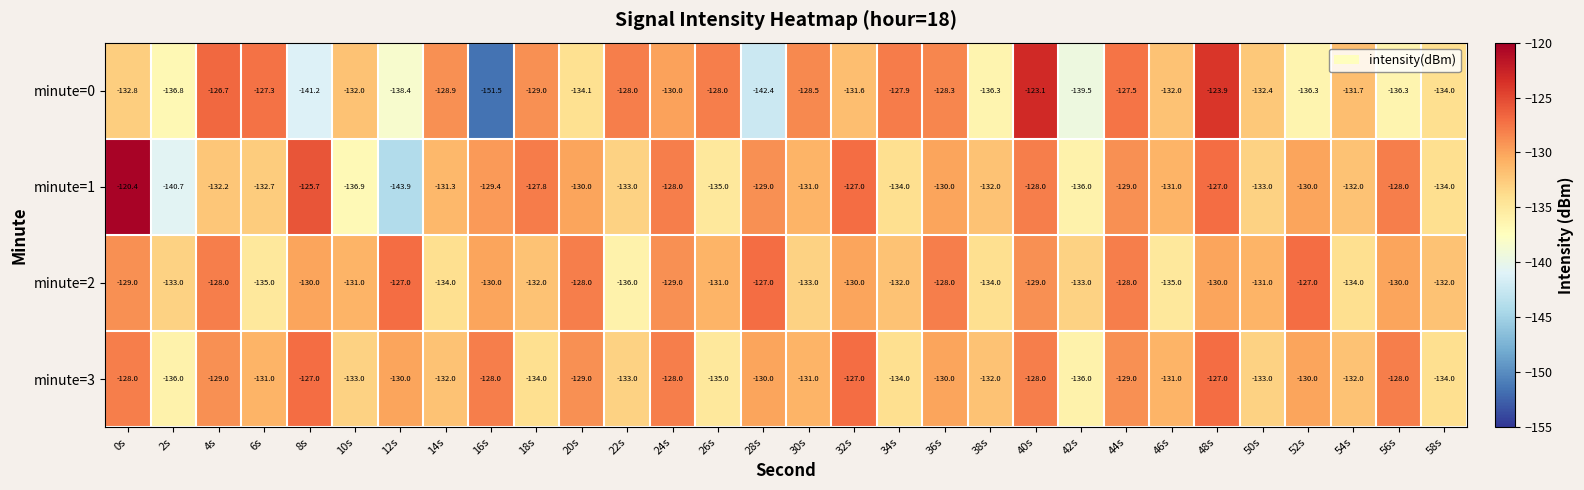

Which series has the widest spread of values?

minute=0